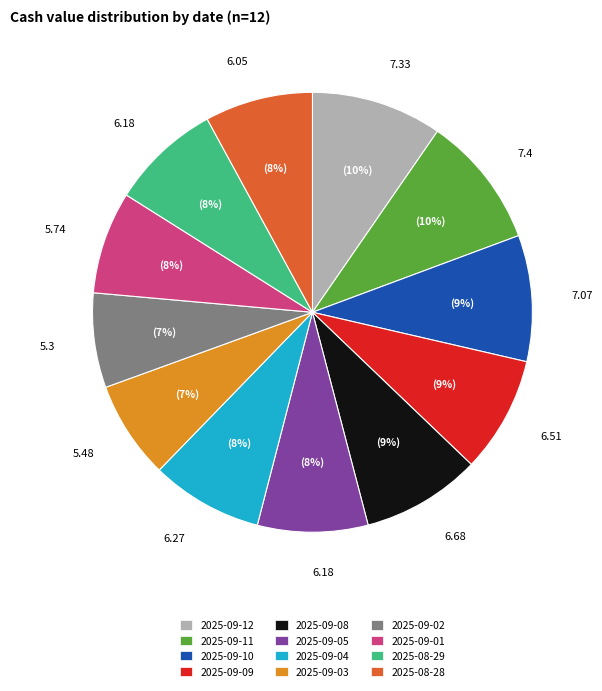

Does 2025-09-08 represent more than half of the total?

No